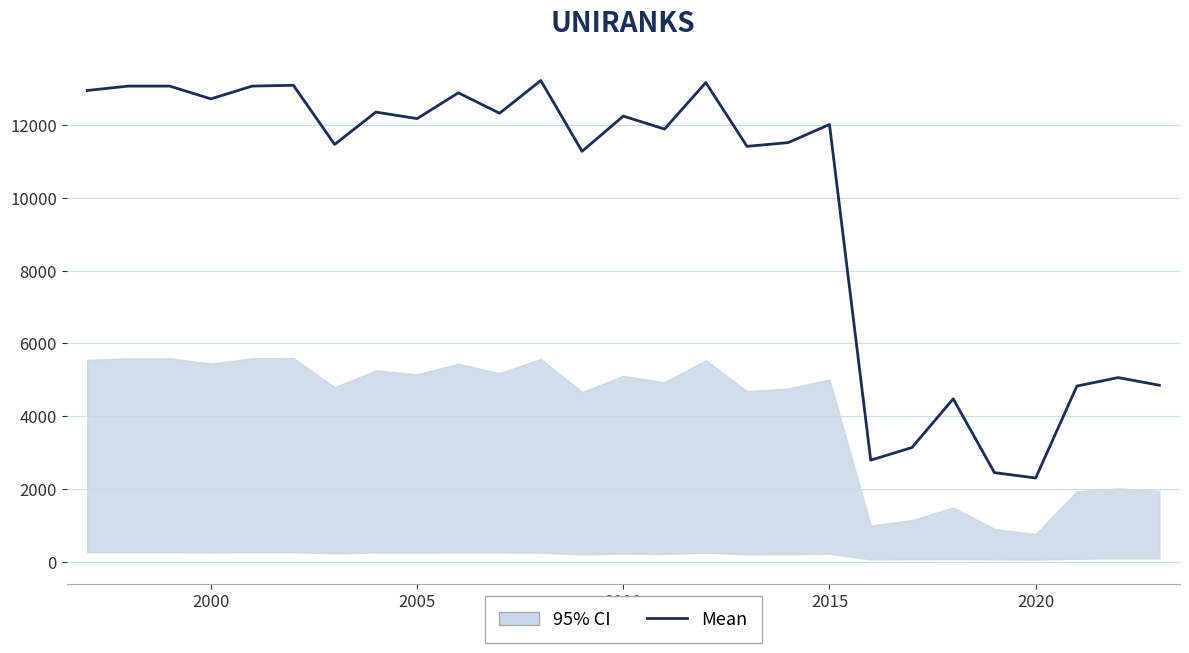

What is the average value?

9844